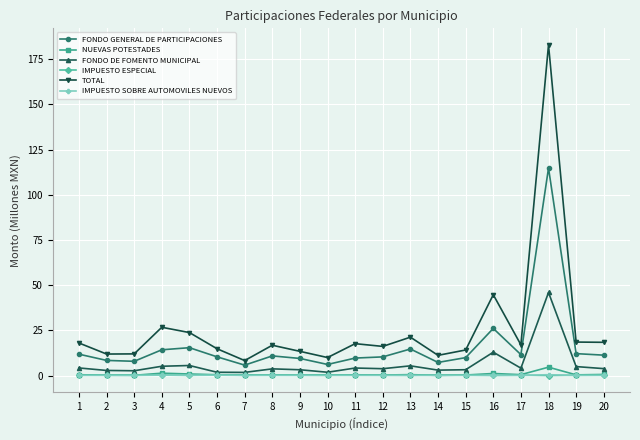

What is the lowest value of the TOTAL series?

8.3